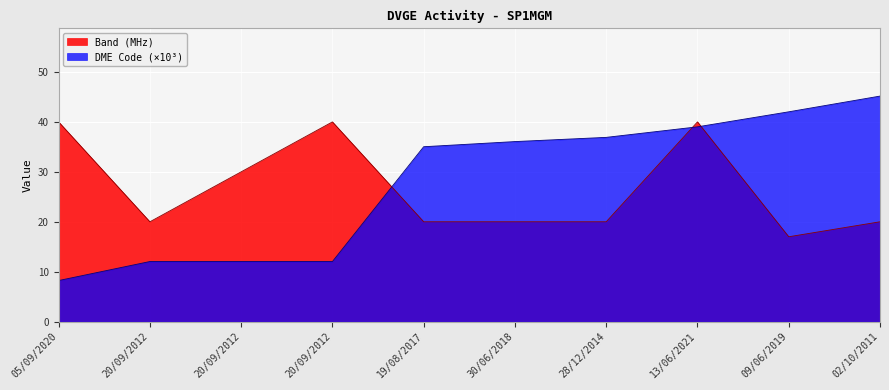

Reading right to left, transcribe all the data shown in this chart.

Contacts by Band: 20.0	17.0	40.0	20.0	20.0	20.0	40.0	30.0	20.0	40.0
DME Code: 45.2	42.0	39.0	36.9	36.1	35.0	12.0	12.0	12.0	8.2